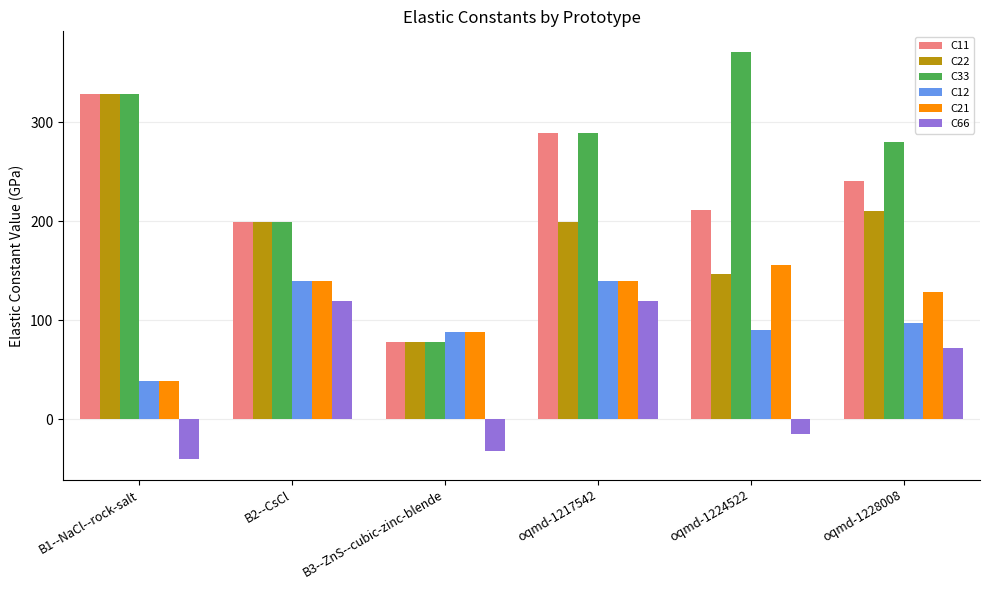

What is the total value across all series at oqmd-1217542?

1178.6